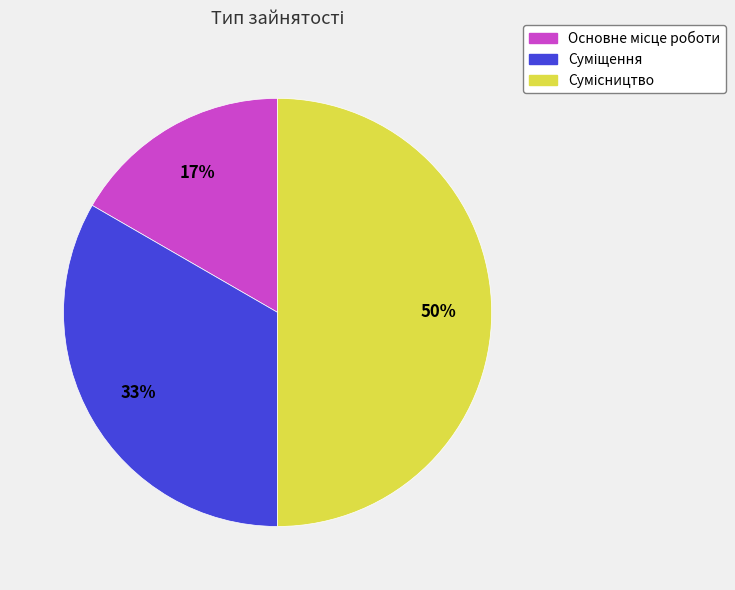

To the nearest percent, what is the average slice percentage?

33%